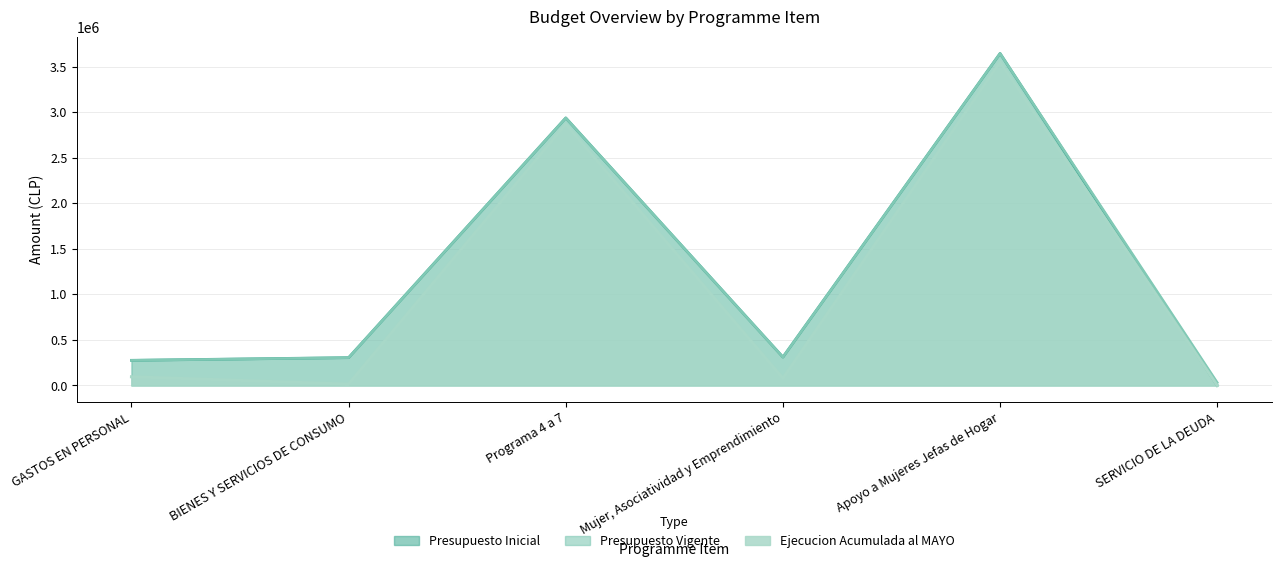

In Ejecucion Acumulada al MAYO, how many points are higher than both neighbors (excluding endpoints)?

2